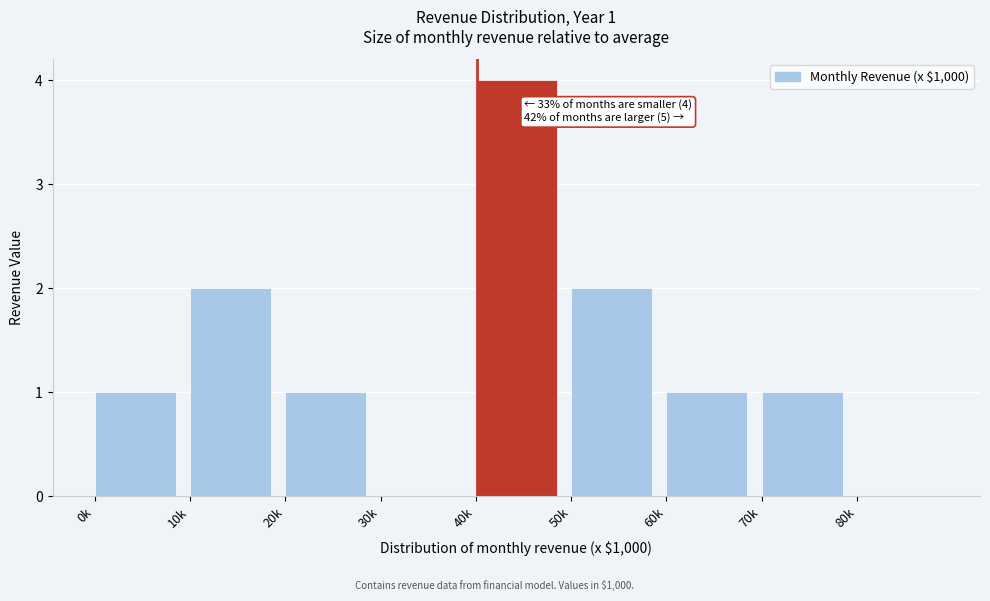

Reading right to left, what are all the values shown in this chart?

80k=0	70k=1	60k=1	50k=2	40k=4	30k=0	20k=1	10k=2	0k=1